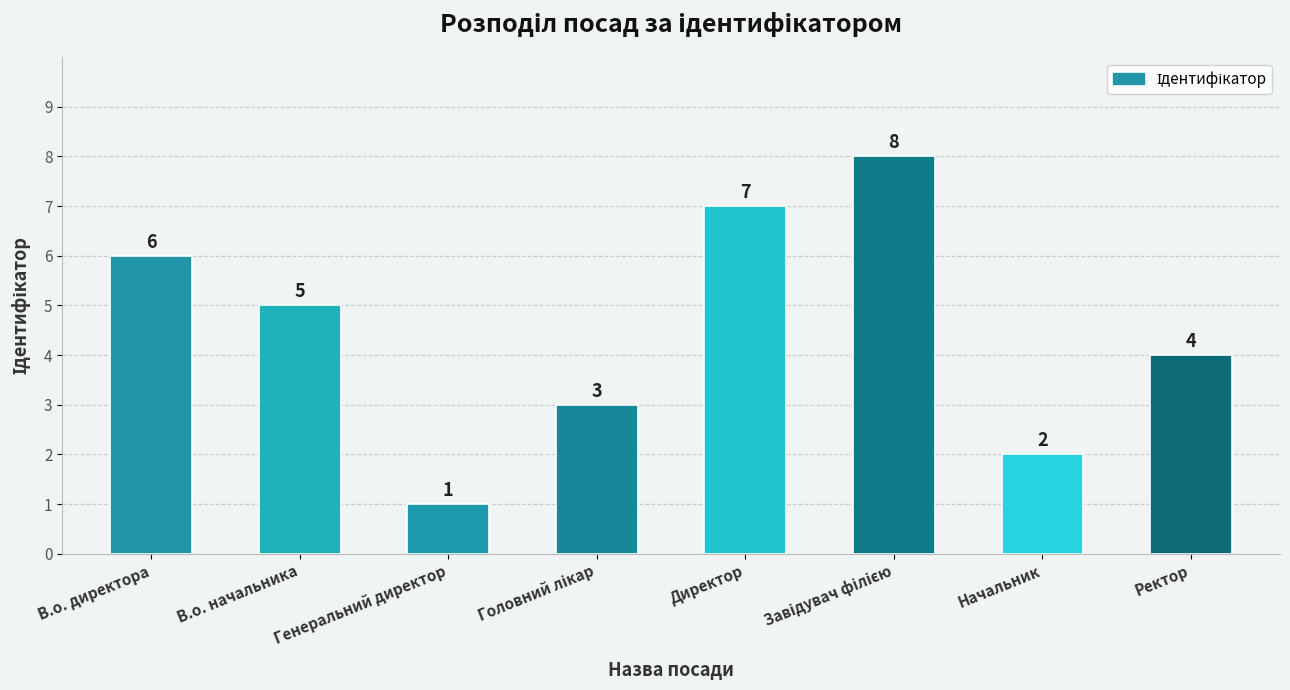

What is the change in value from В.о. начальника to Директор?

+2